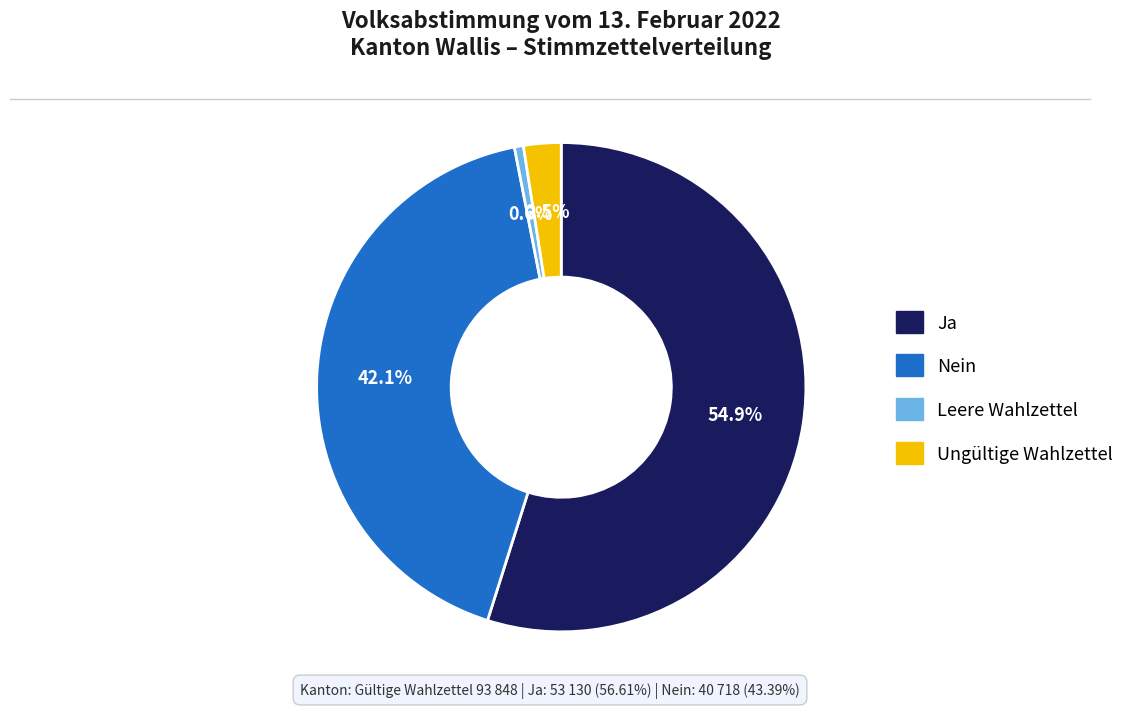

What percentage is the Leere Wahlzettel slice, to the nearest percent?

1%